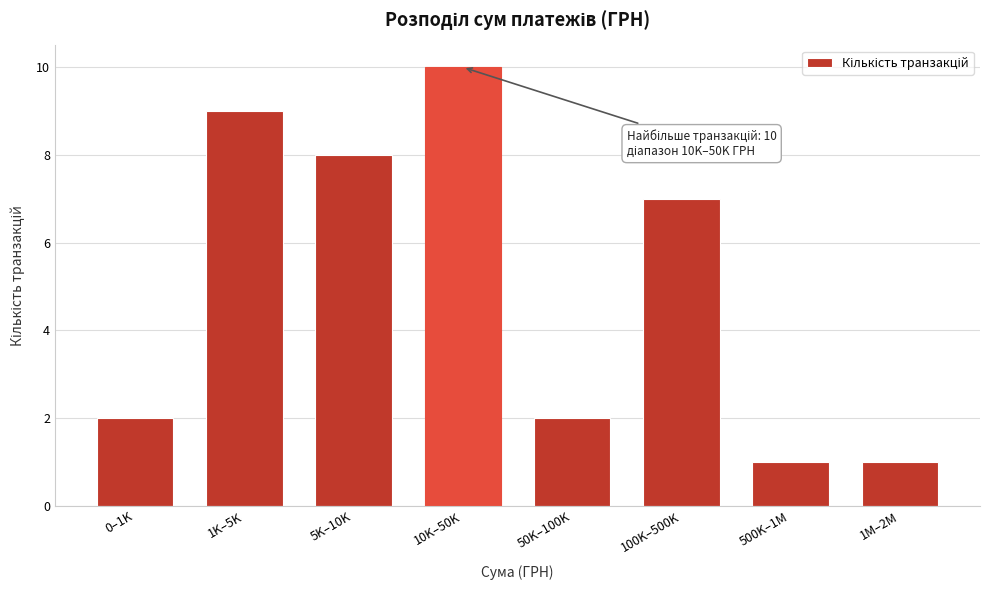

Reading right to left, what are all the values shown in this chart?

1	1	7	2	10	8	9	2